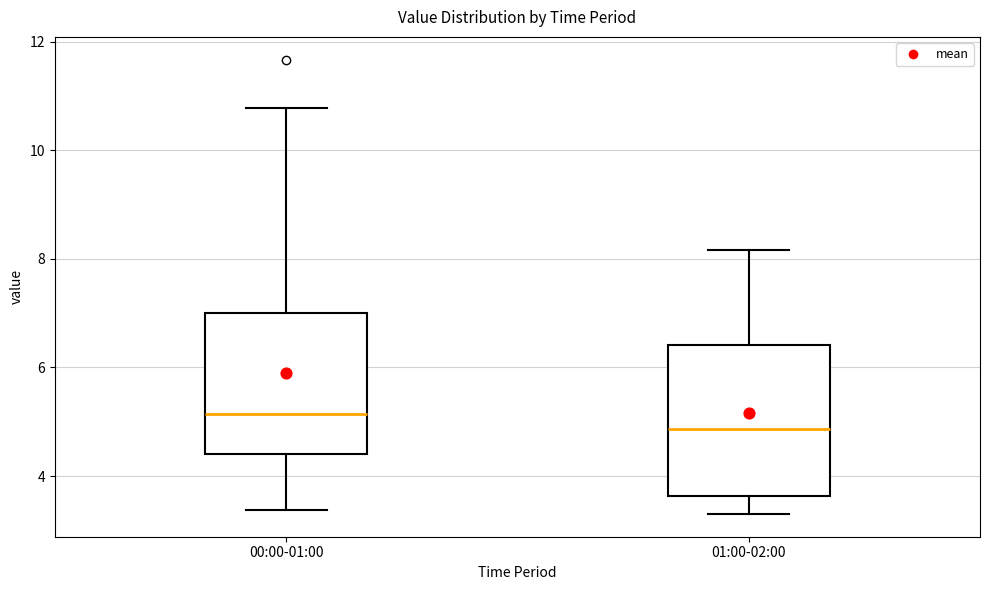

Where does the upper whisker of the box for 01:00-02:00 end on the y-axis? The values are not printed on the chart, so give them approximately, as read against the axis.

8.2